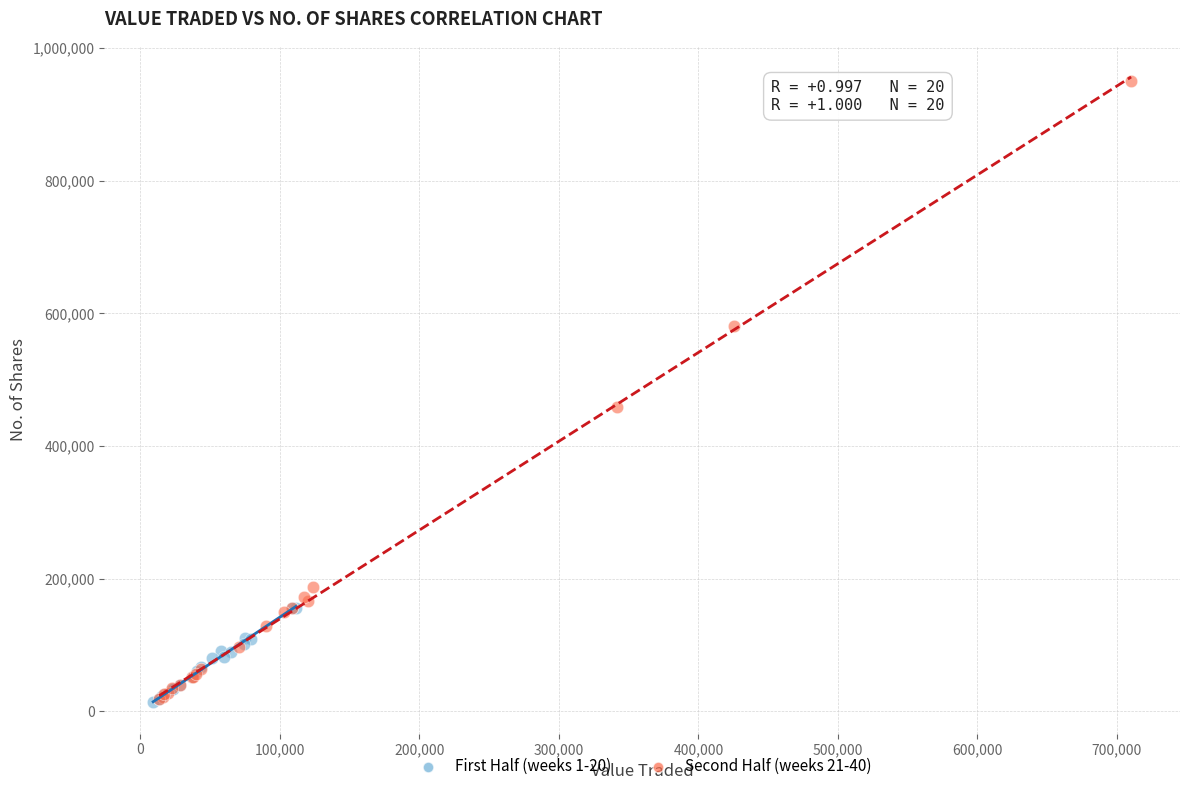

Which series contains the highest Y value?

Second Half (weeks 21-40)